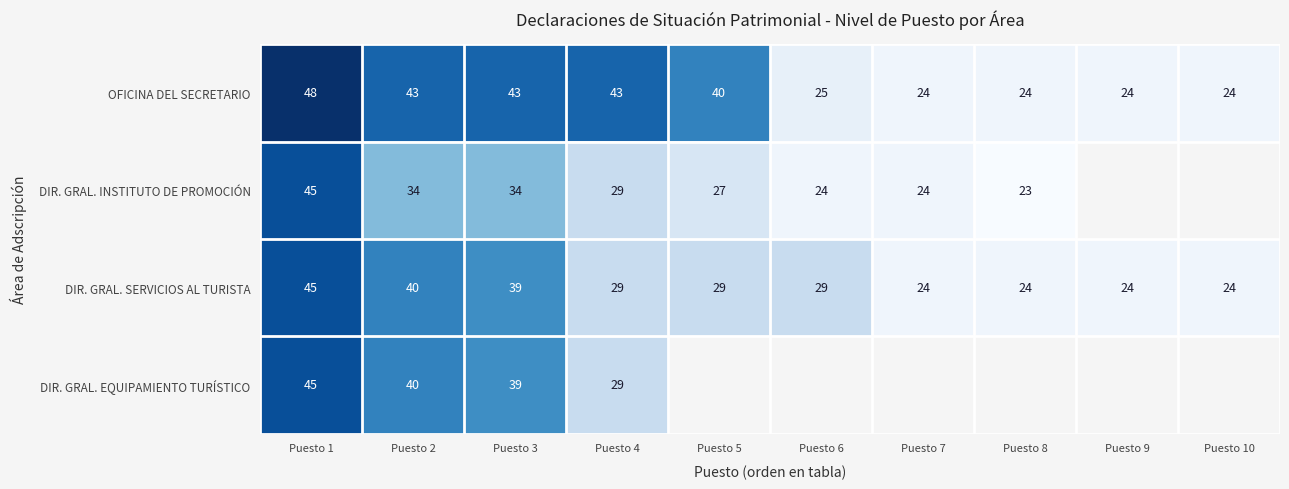

How many values in the DIR. GRAL. SERVICIOS AL TURISTA series are below 29?

4